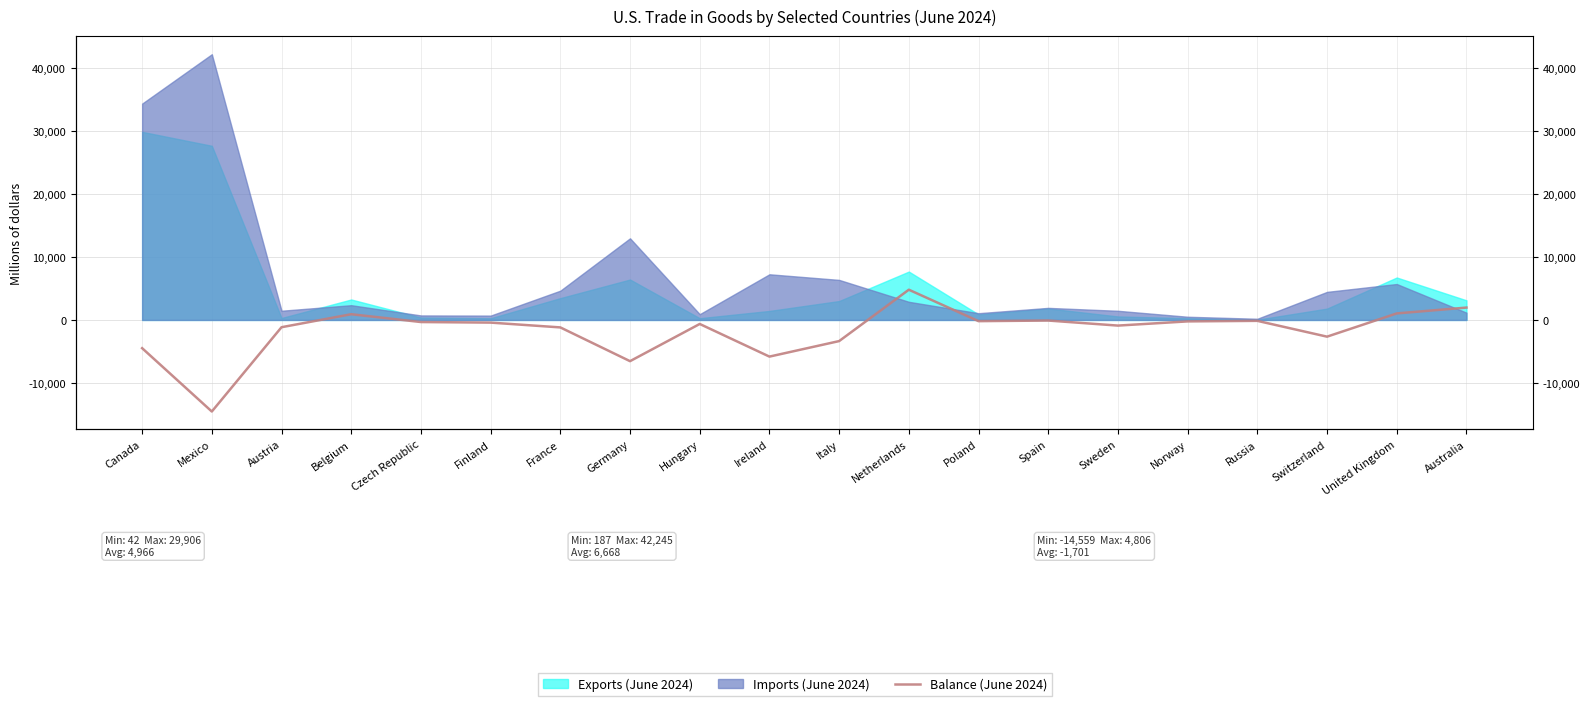

What position from the right is Mexico?

19